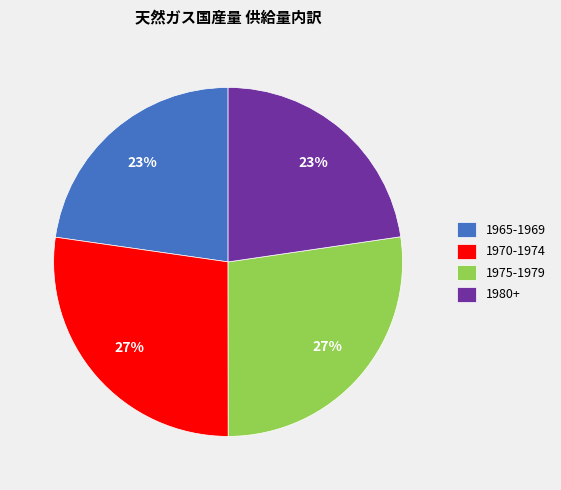

Do 1980+ and 1965-1969 together represent more than half of the pie?

No